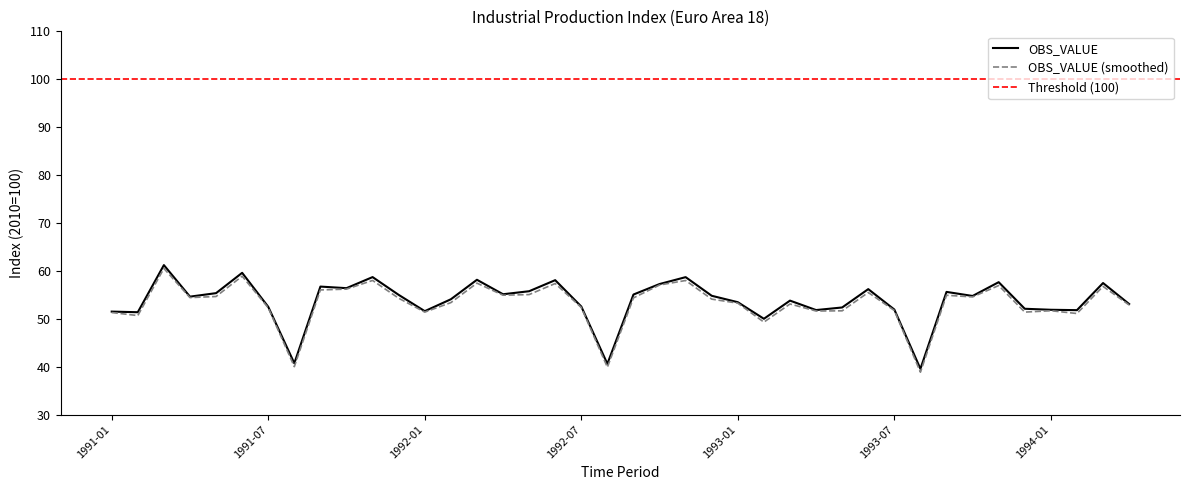

What is the change in value from 1992-01 to 1992-03?

+6.5